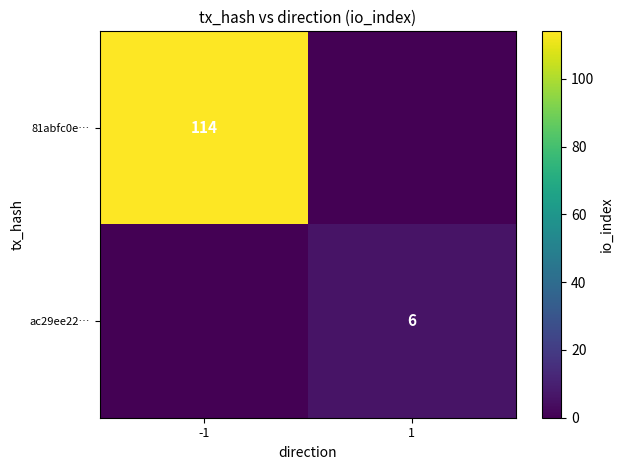

True or false: 81abfc0e… has a value of 57 at -1.

False